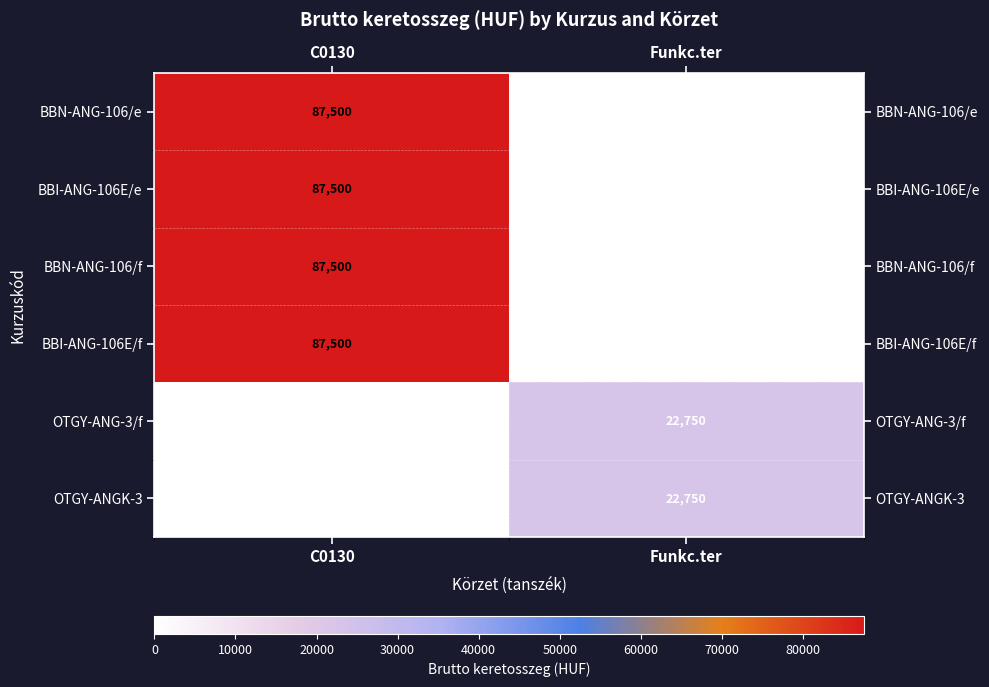

Reading left to right, extract all data points from this chart.

BBN-ANG-106/e: C0130=87500	Funkc.ter=0
BBI-ANG-106E/e: C0130=87500	Funkc.ter=0
BBN-ANG-106/f: C0130=87500	Funkc.ter=0
BBI-ANG-106E/f: C0130=87500	Funkc.ter=0
OTGY-ANG-3/f: C0130=0	Funkc.ter=22750
OTGY-ANGK-3: C0130=0	Funkc.ter=22750